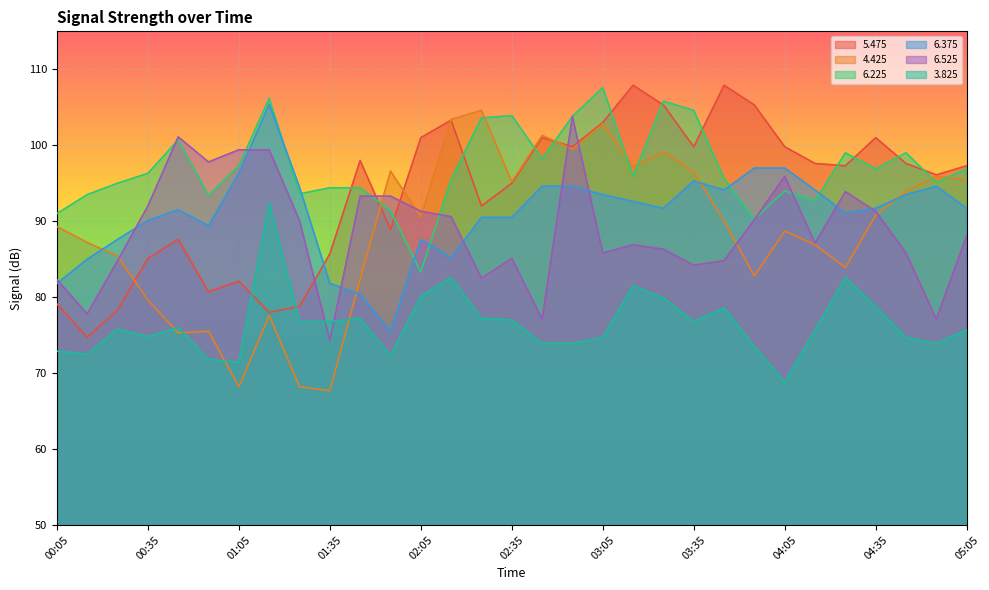

How many lines are shown in the chart?

6